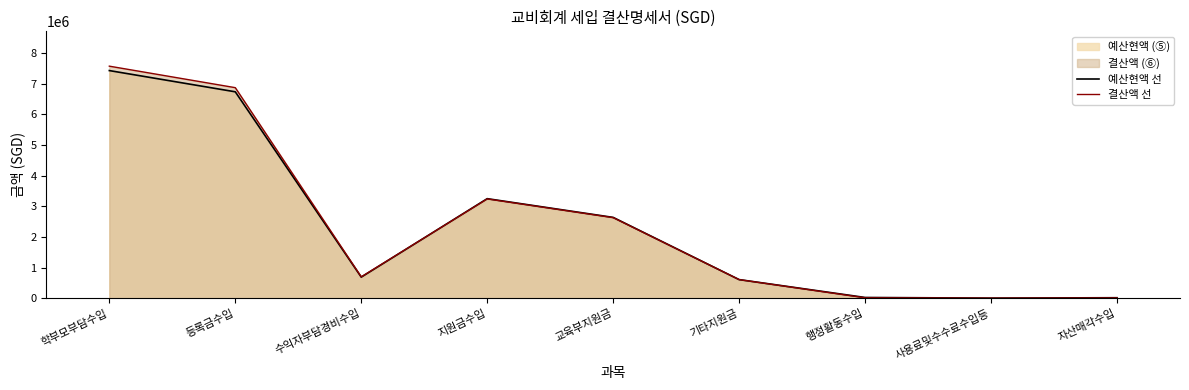

What value does the 결산액 선 series have at 등록금수입, to the nearest 50?

6870650